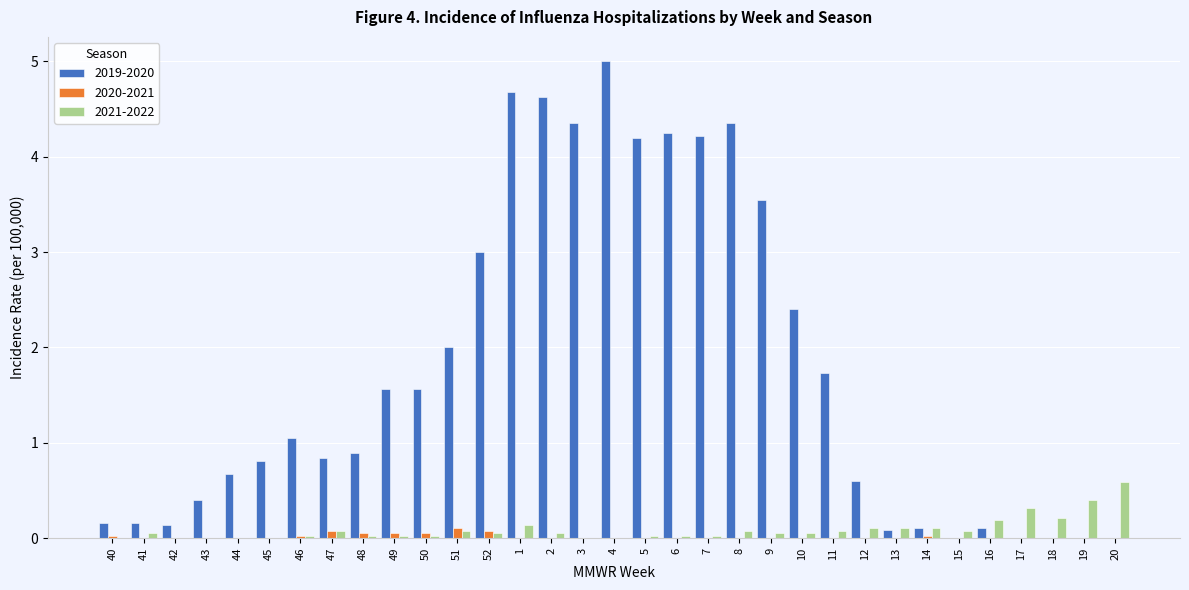

True or false: 2021-2022 has a value of 0.0 at 16.

False